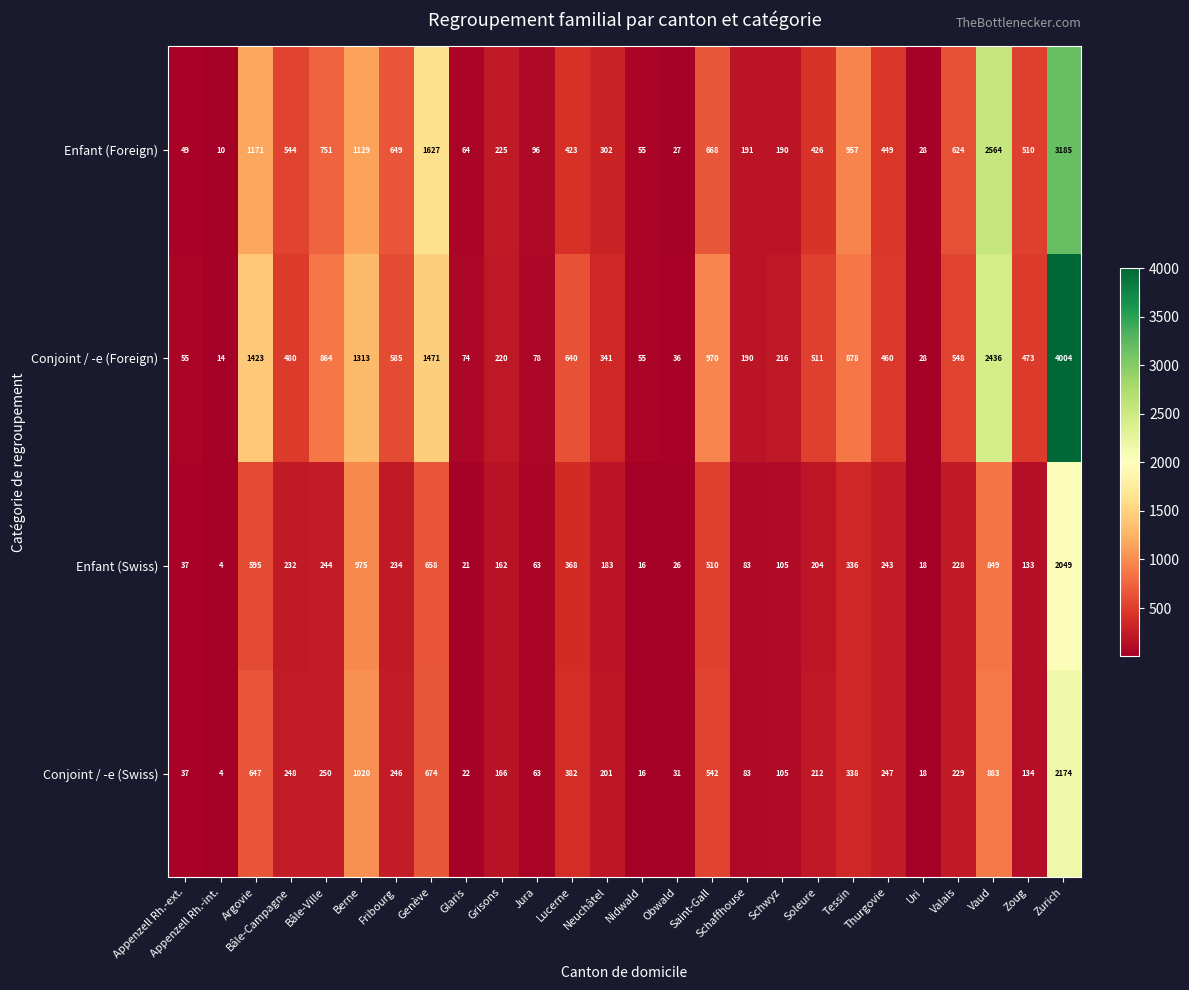

Which series has the widest spread of values?

Conjoint / -e (Foreign)